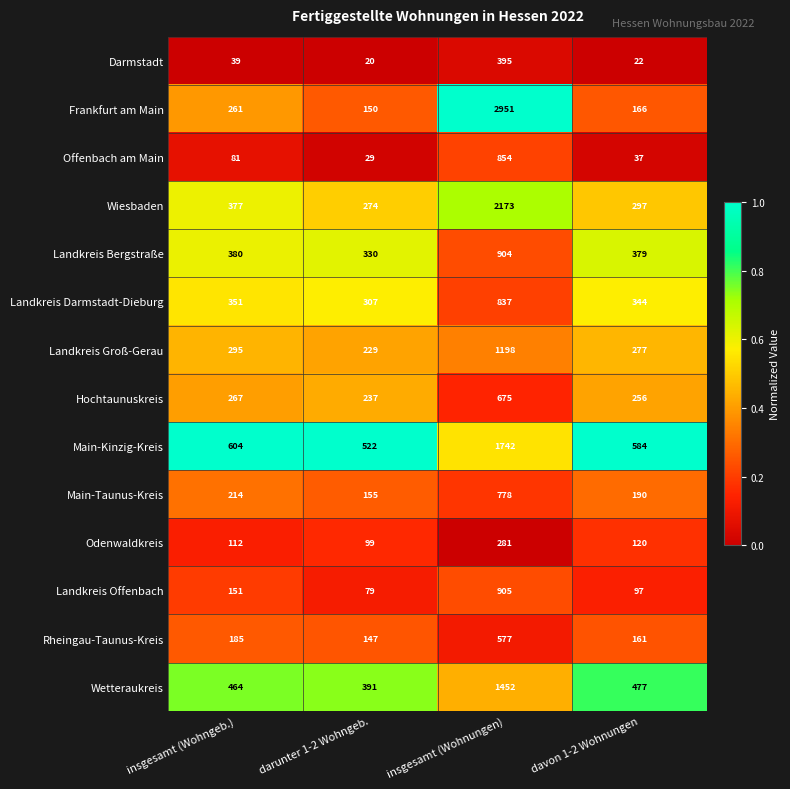

Rank the series by their maximum value, from lowest to highest.

Odenwaldkreis, Darmstadt, Rheingau-Taunus-Kreis, Hochtaunuskreis, Main-Taunus-Kreis, Landkreis Darmstadt-Dieburg, Offenbach am Main, Landkreis Bergstraße, Landkreis Offenbach, Landkreis Groß-Gerau, Wetteraukreis, Main-Kinzig-Kreis, Wiesbaden, Frankfurt am Main